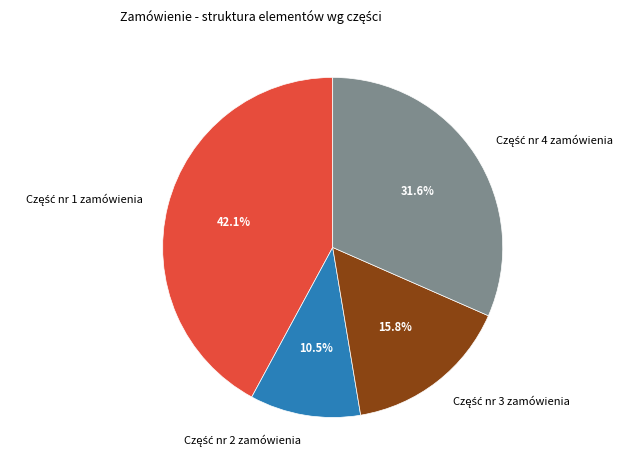

Is there a majority slice in this chart?

No